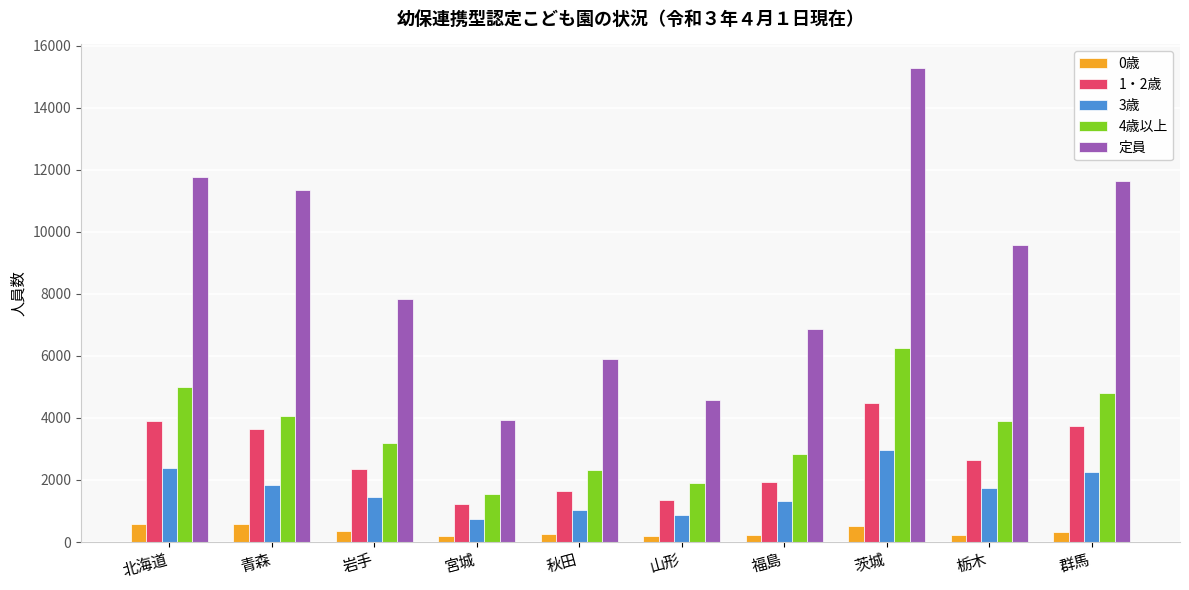

Which series changed the most between 宮城 and 秋田?

定員